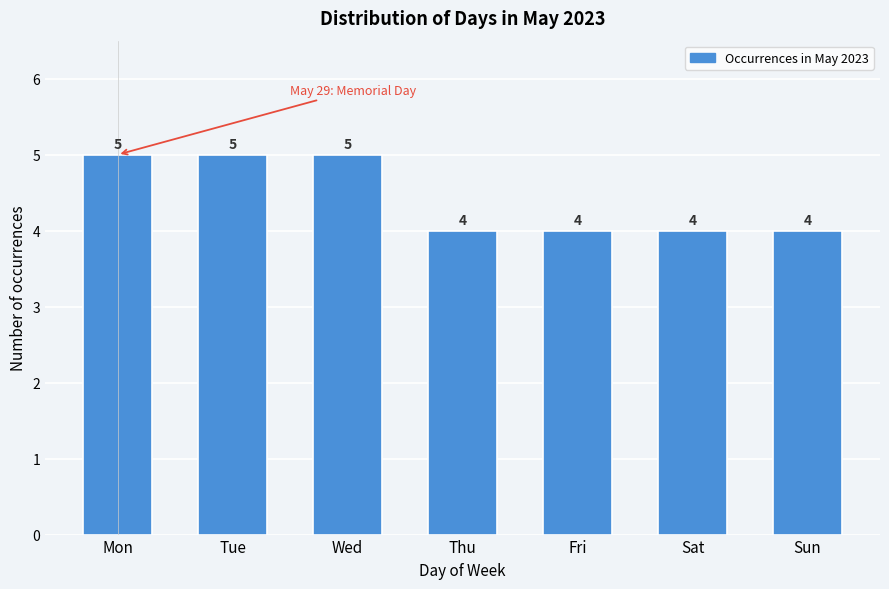

Reading right to left, what are all the values shown in this chart?

4	4	4	4	5	5	5